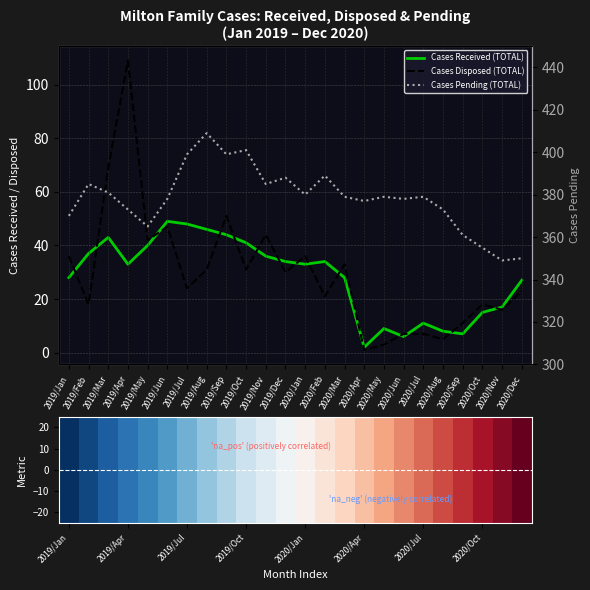

Where does the Cases Received (TOTAL) series first go above 33?

2019/Feb